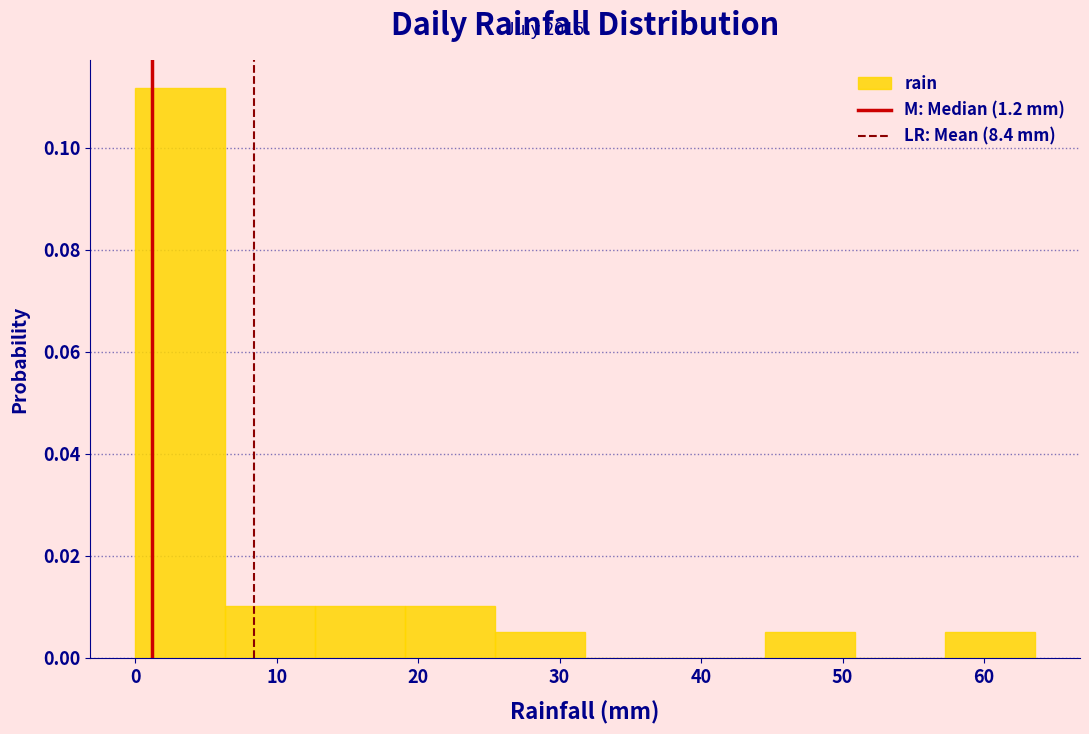

How tall is the bar that spans 45 to 51 on the x-axis? Neither the bar edges nor the heights are printed on the chart, so give them approximately, as read against the axes.

0.006